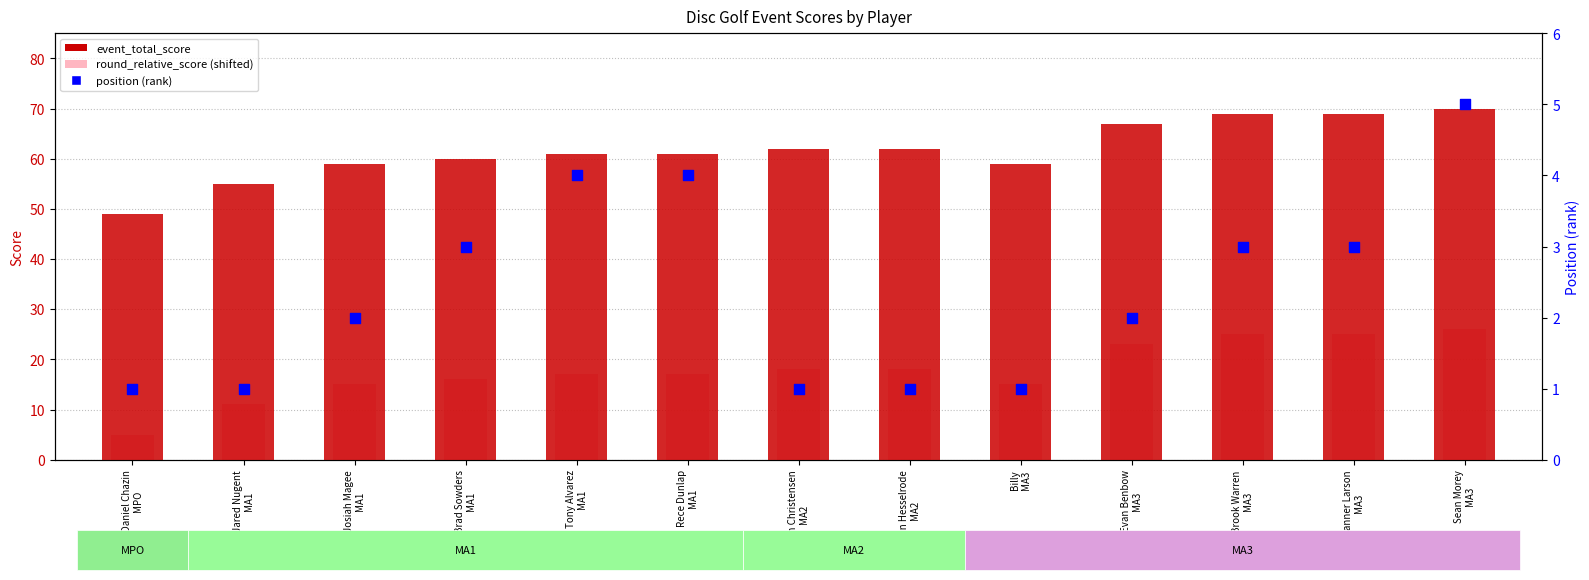

Which series has the largest total across all categories?

event_total_score